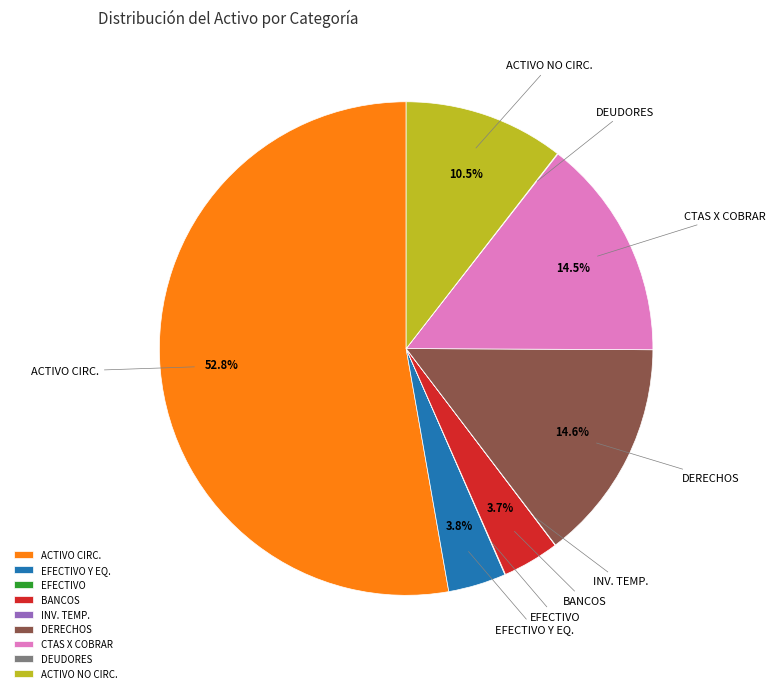

Which category has the biggest portion of the pie?

ACTIVO CIRC.